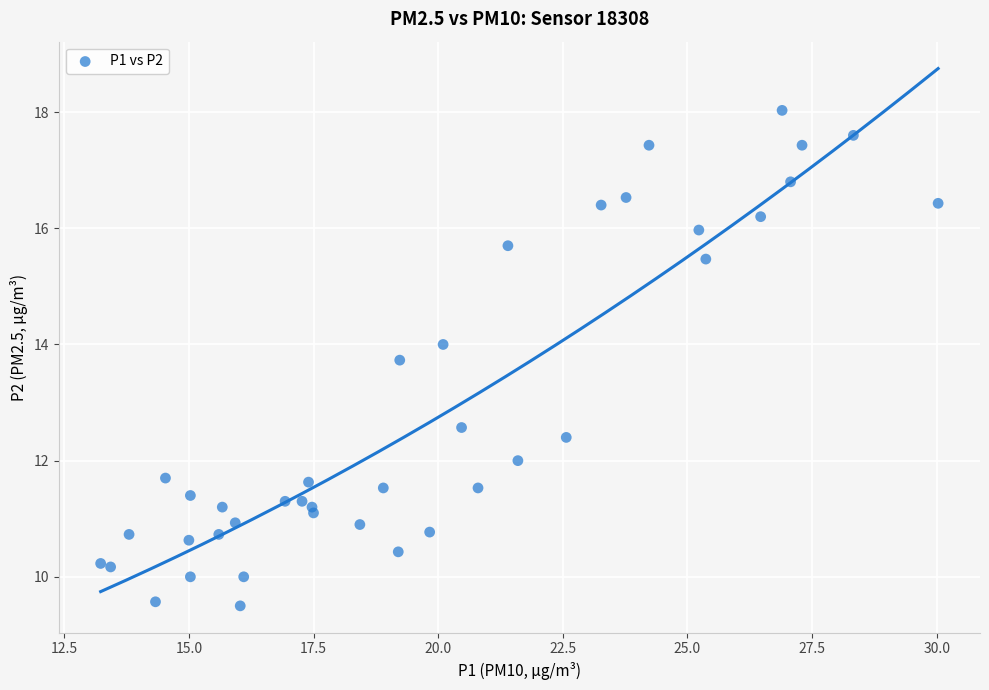

What Y value in the scatter plot is closest to 13?

12.6